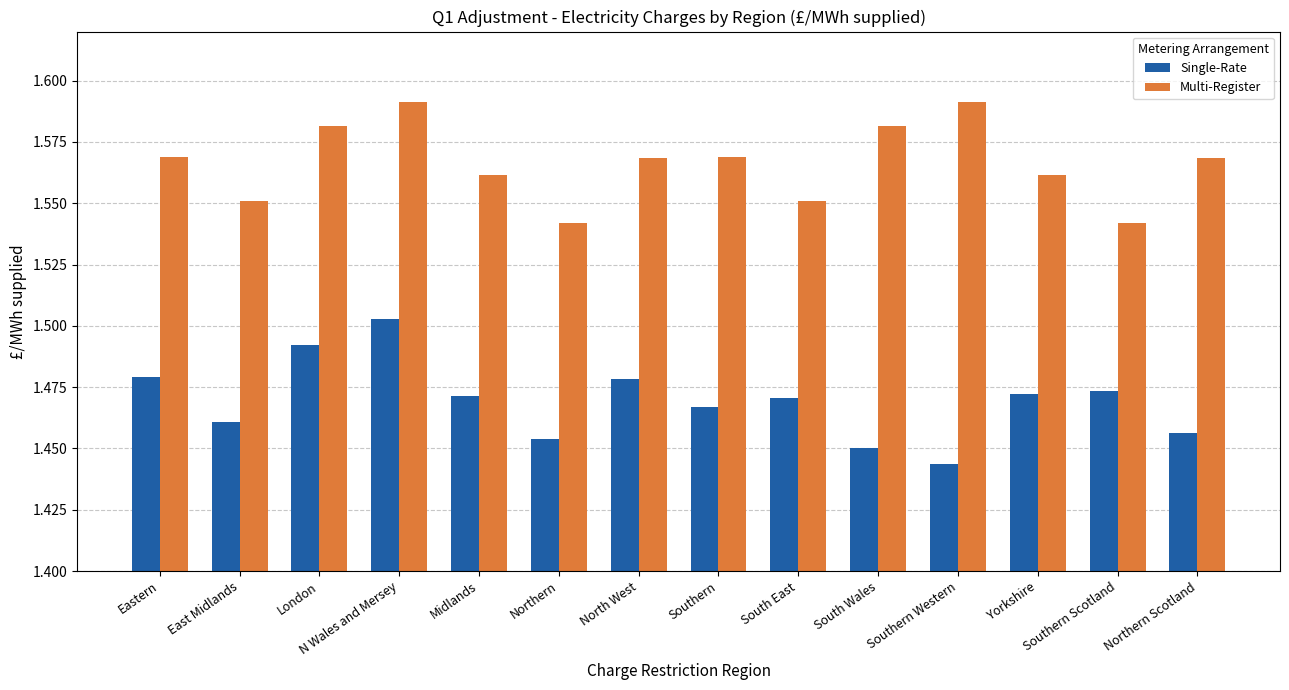

At which category is the sum across all series the highest?

N Wales and Mersey